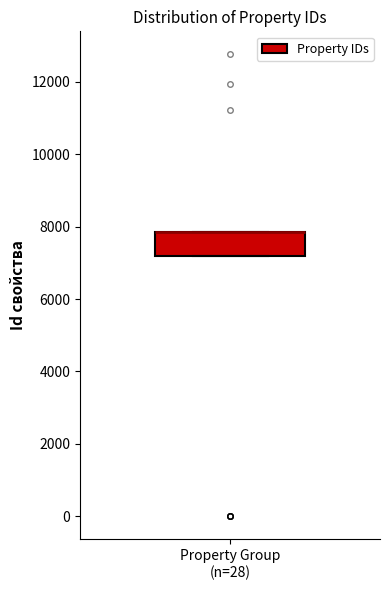

Transcribe this box plot: give where the median line is, the range the box spans, and where the two whiskers end, as read against the y-axis. The values are not printed on the chart, so give them approximately, as read against the axis.

median 7800 (drawn on the box's upper edge), box 7200 to 7800, whiskers 7200 to 7800